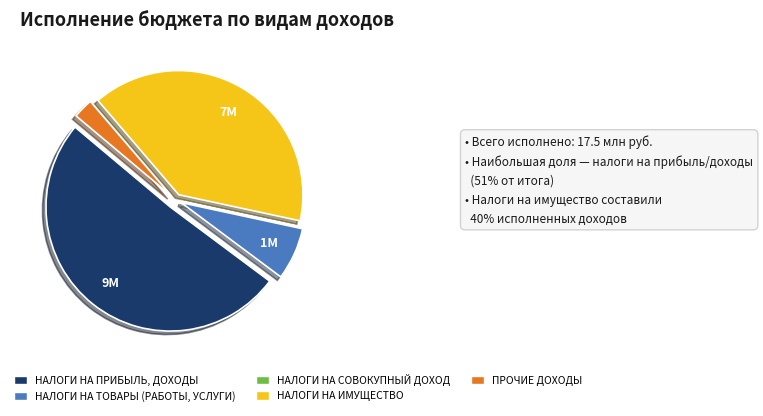

What is the majority slice?

НАЛОГИ НА ПРИБЫЛЬ, ДОХОДЫ